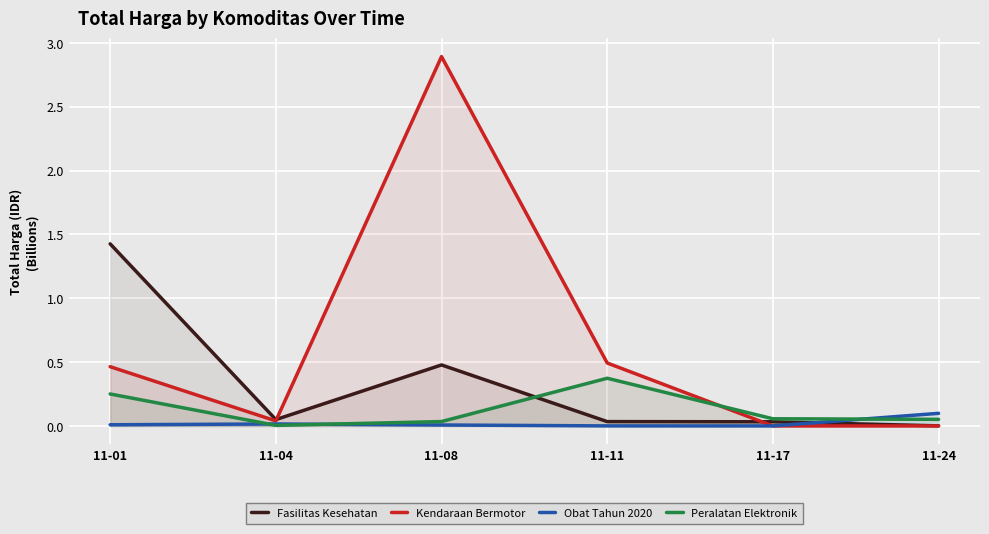

Which label corresponds to the largest value in the chart?

11-08